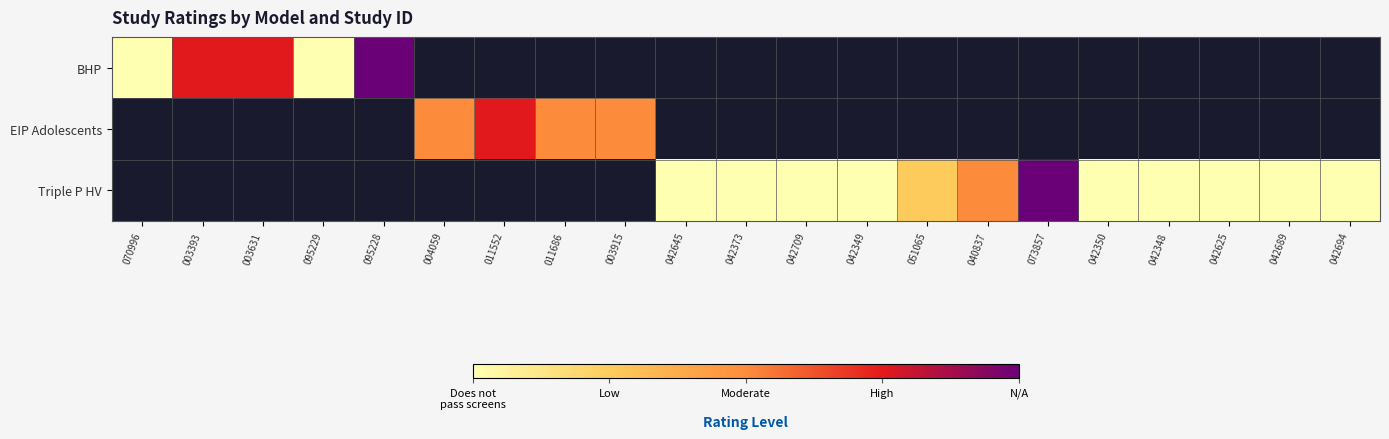

What is the greatest value displayed?

4.0